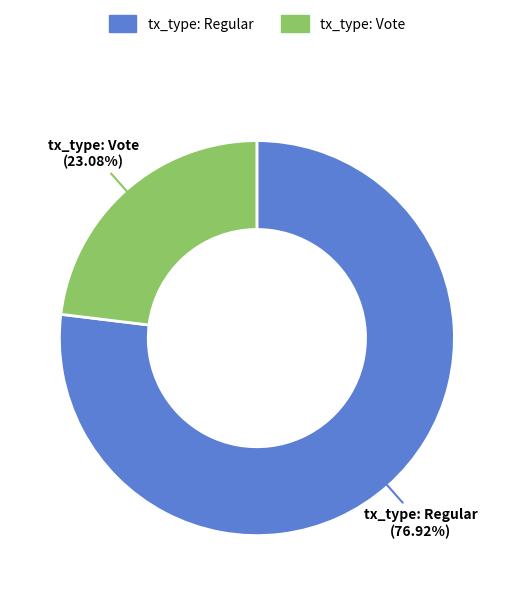

Which category has the smallest portion of the pie?

tx_type: Vote